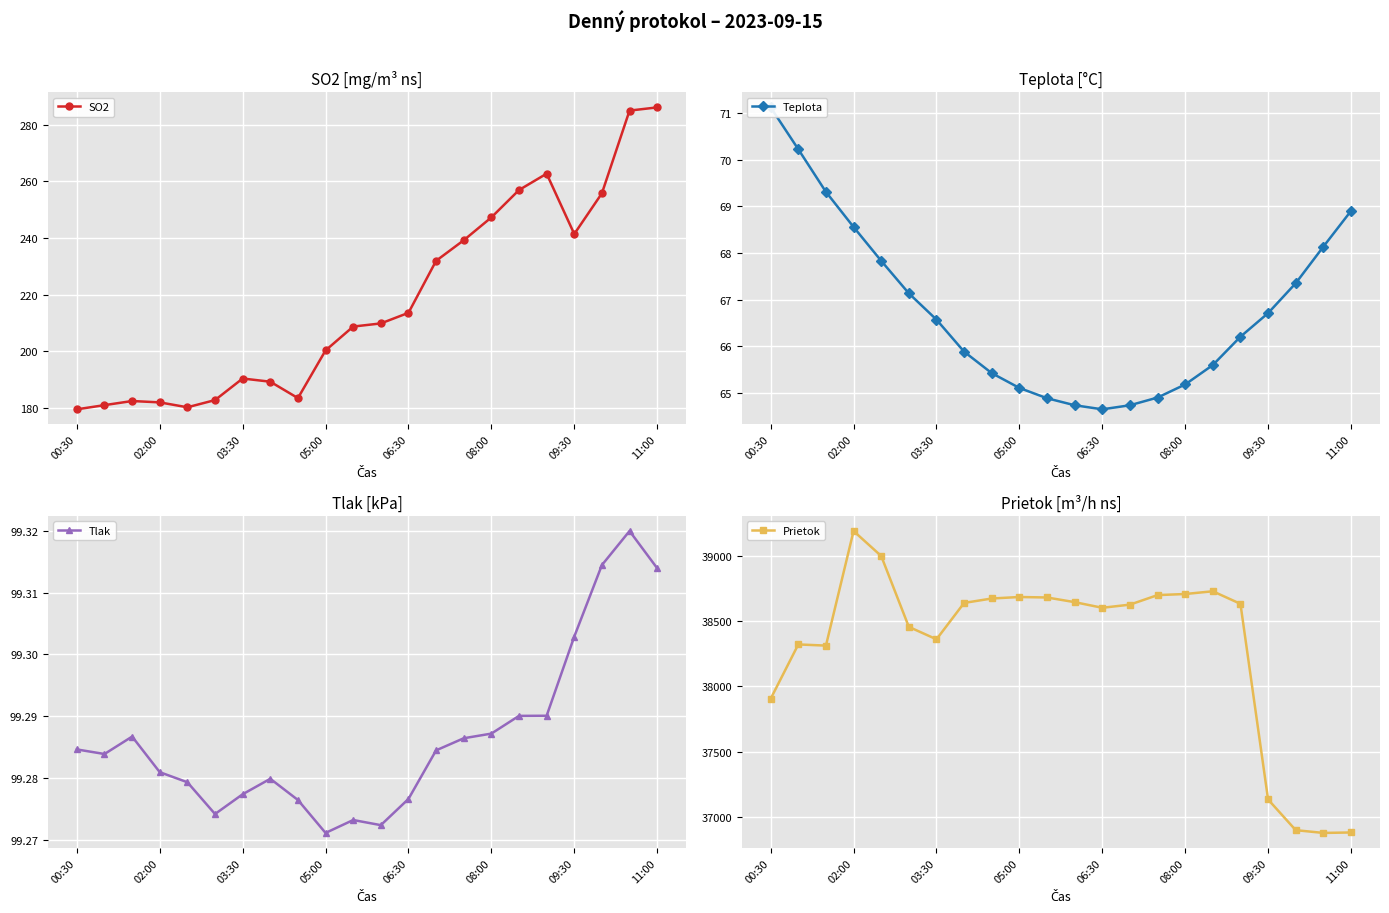

What is the sum of the SO2 values at 06:30 and 03:30?

404.0